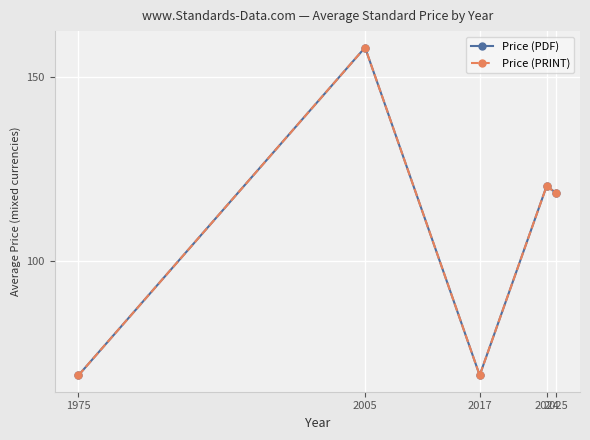

What is the total value across all series at 1975?

138.0